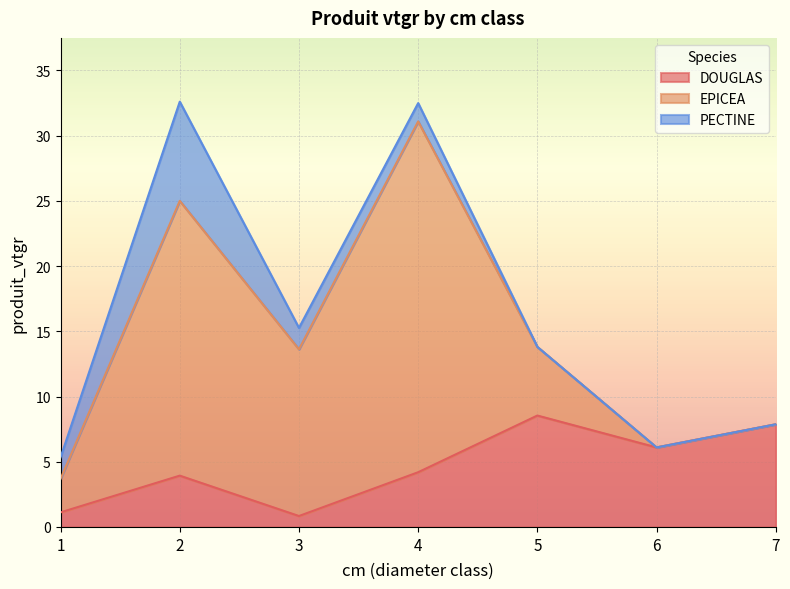

What is the difference between the maximum and minimum values in the DOUGLAS series?

7.7